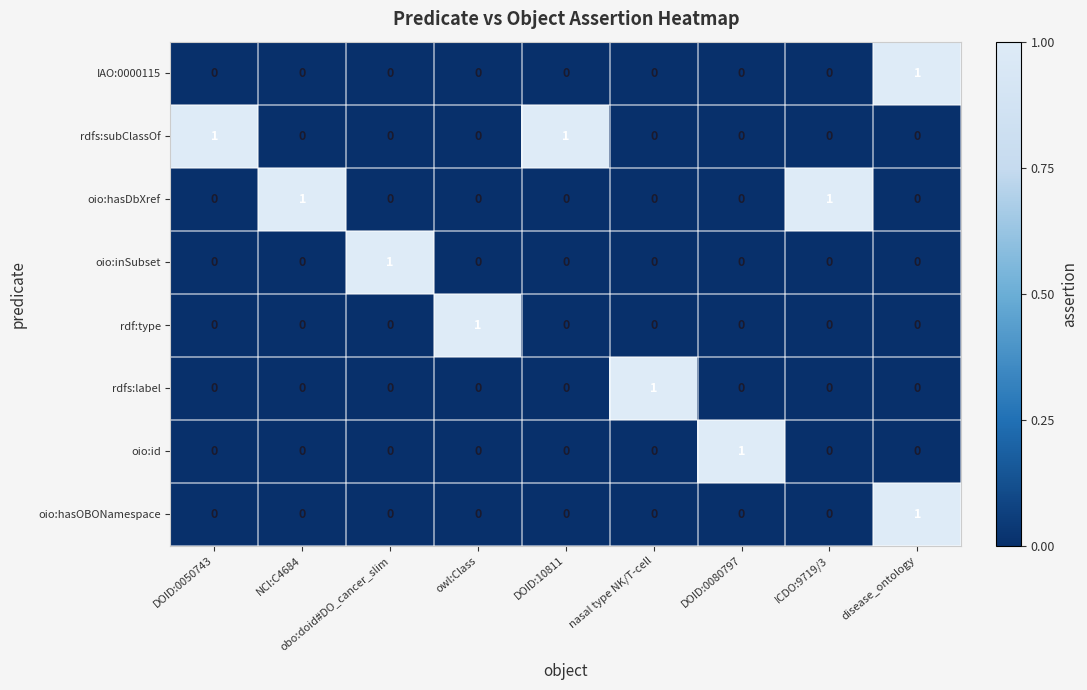

Is it true that oio:hasDbXref equals 0 at nasal type NK/T-cell?

True